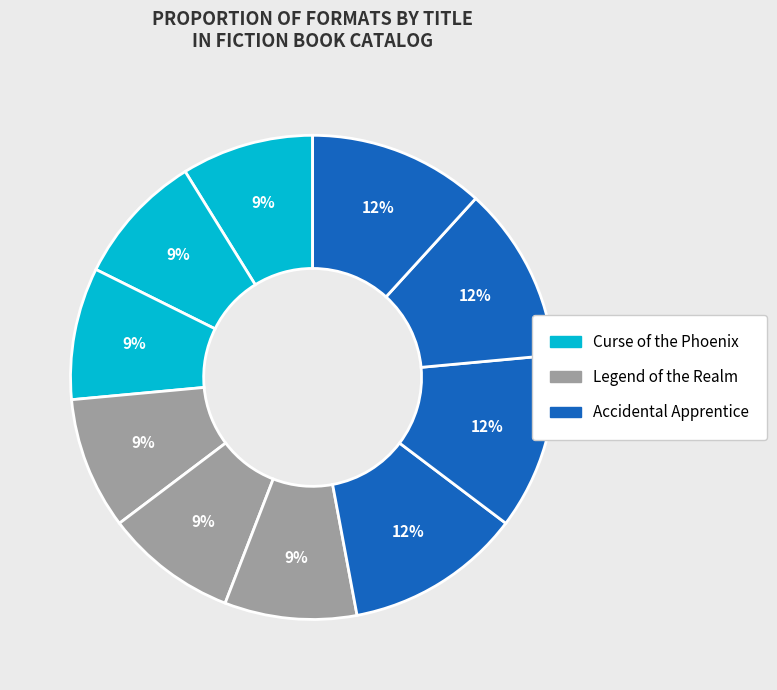

How many segments does this pie chart have?

10